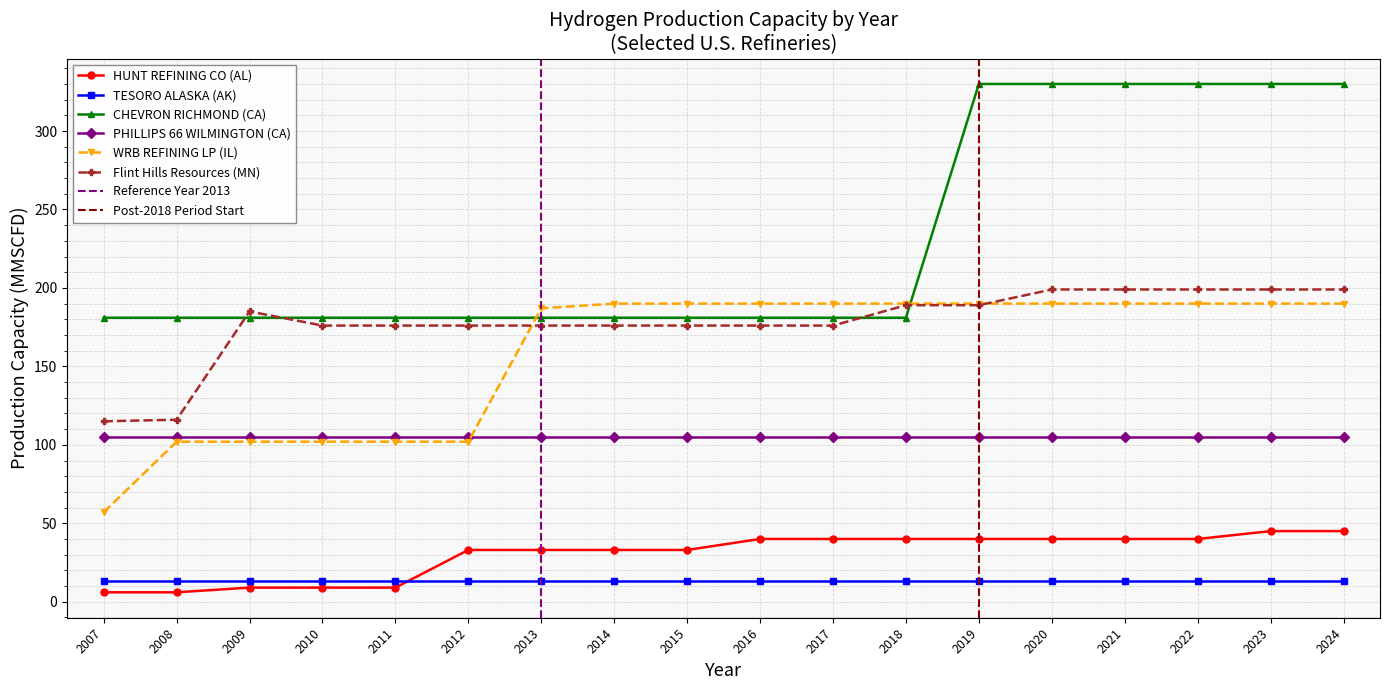

Is the value of Flint Hills Resources (MN) at 2009 greater than the value of TESORO ALASKA (AK) at 2007?

Yes